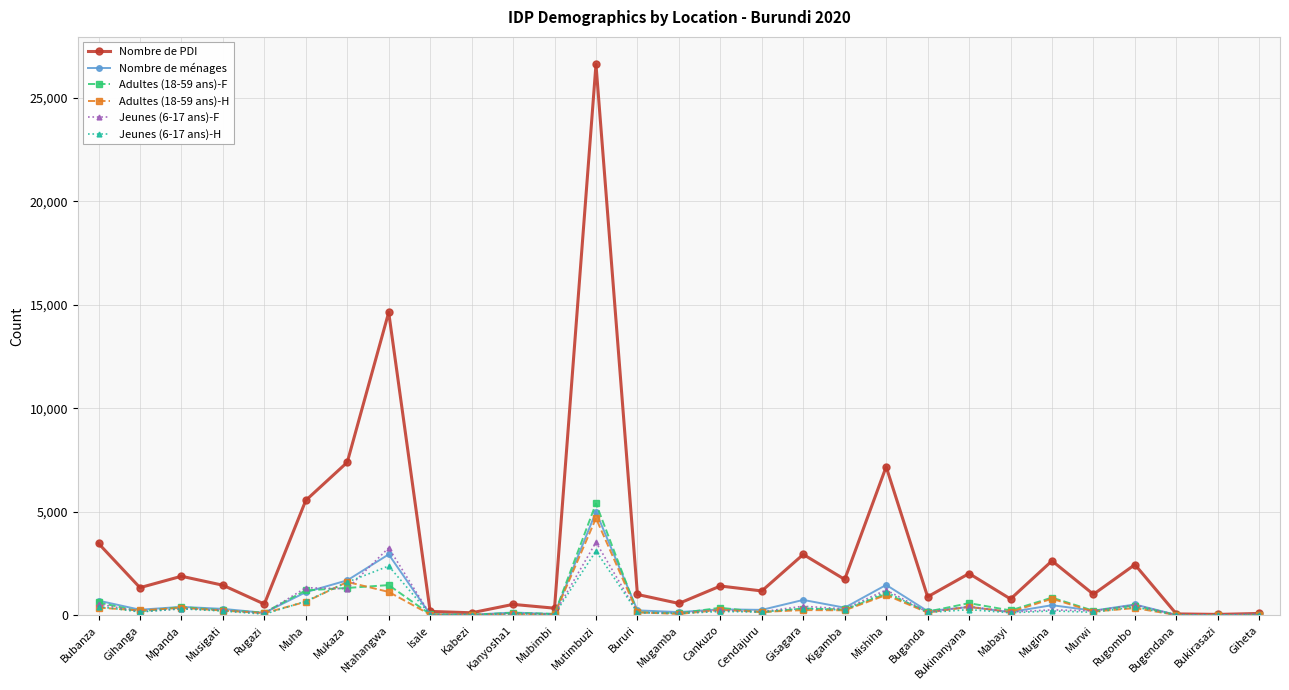

Is this an area chart (filled region under the line)?

No